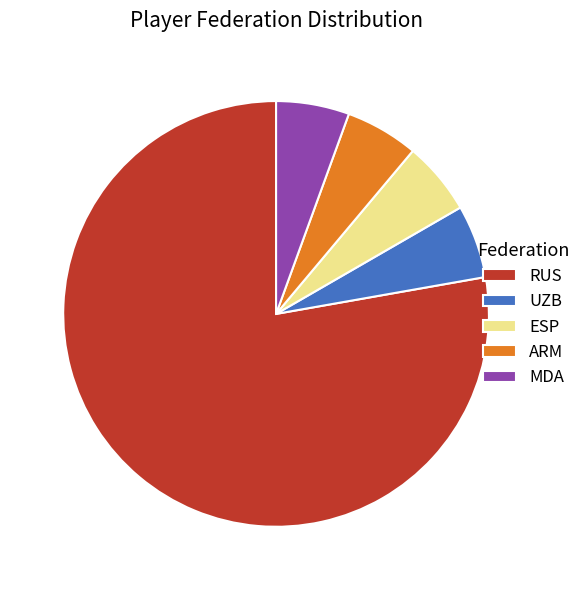

What is the ratio of the value at ARM to the value at UZB?

1.0